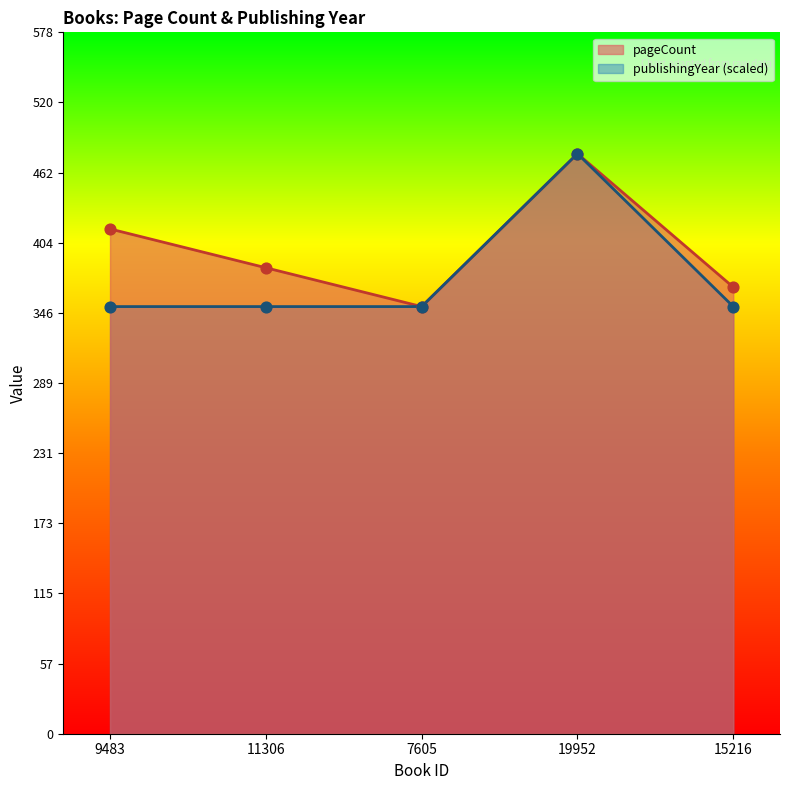

Is the value of pageCount at 7605 greater than the value of publishingYear at 19952?

No